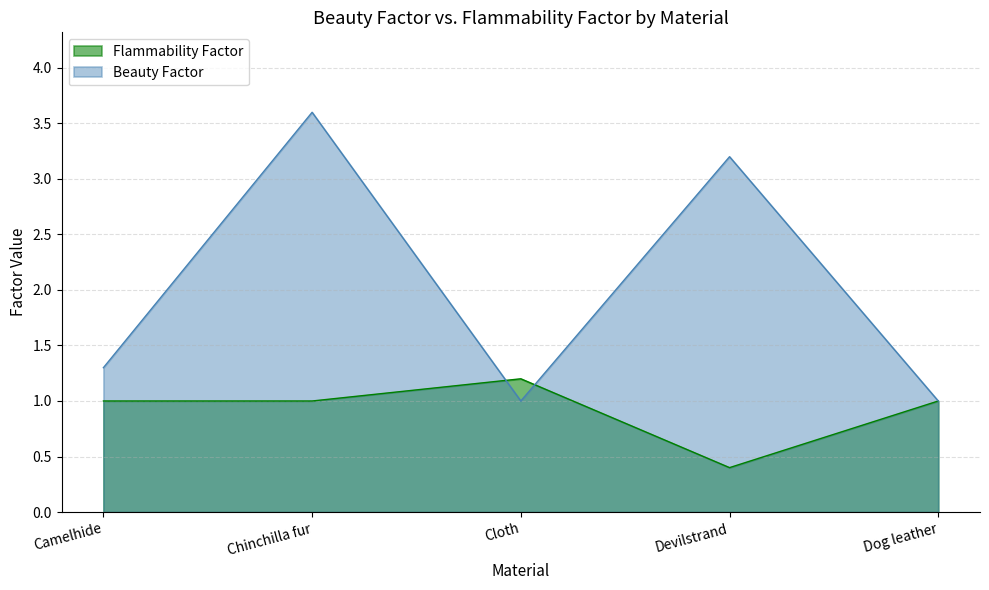

How many interior local valleys does the Beauty Factor series have?

1